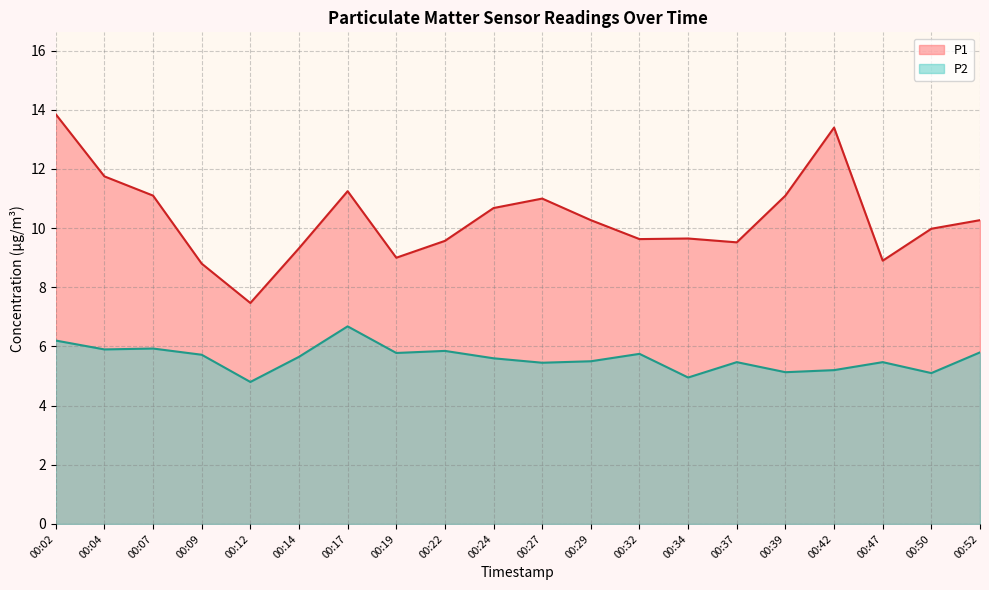

At which label does P1 reach its minimum?

00:12